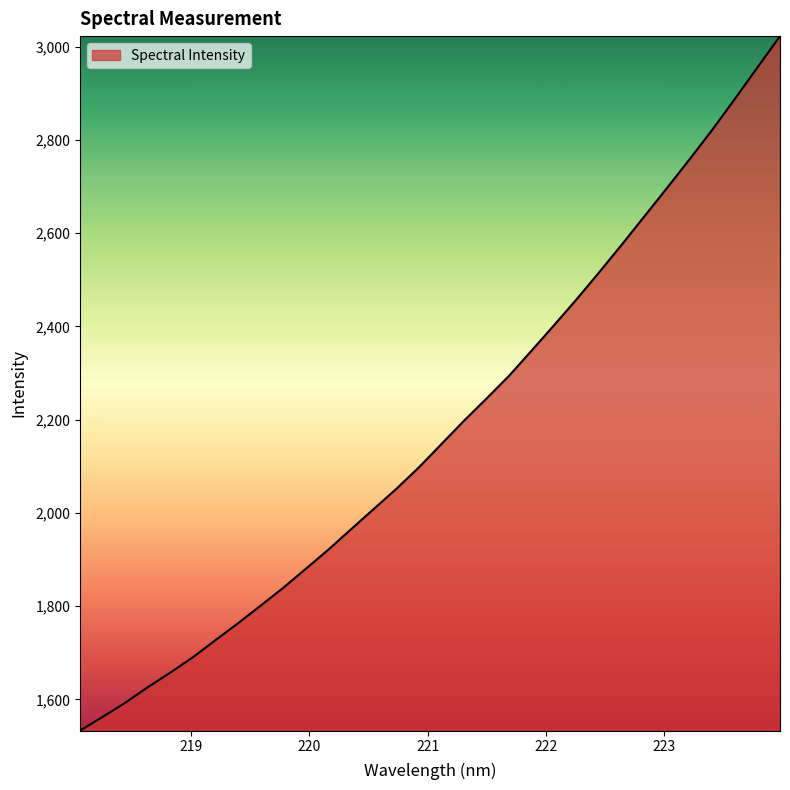

What is the difference between the maximum and minimum values?

1489.8